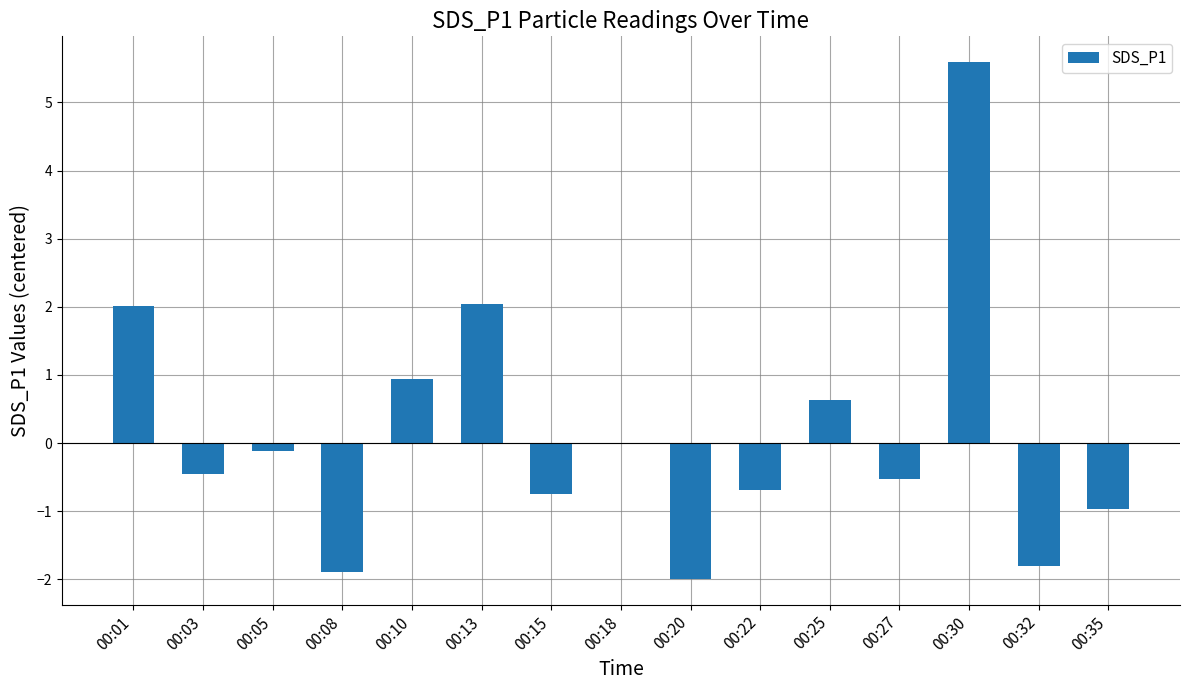

Between 00:32 and 00:10, which is larger?

00:10